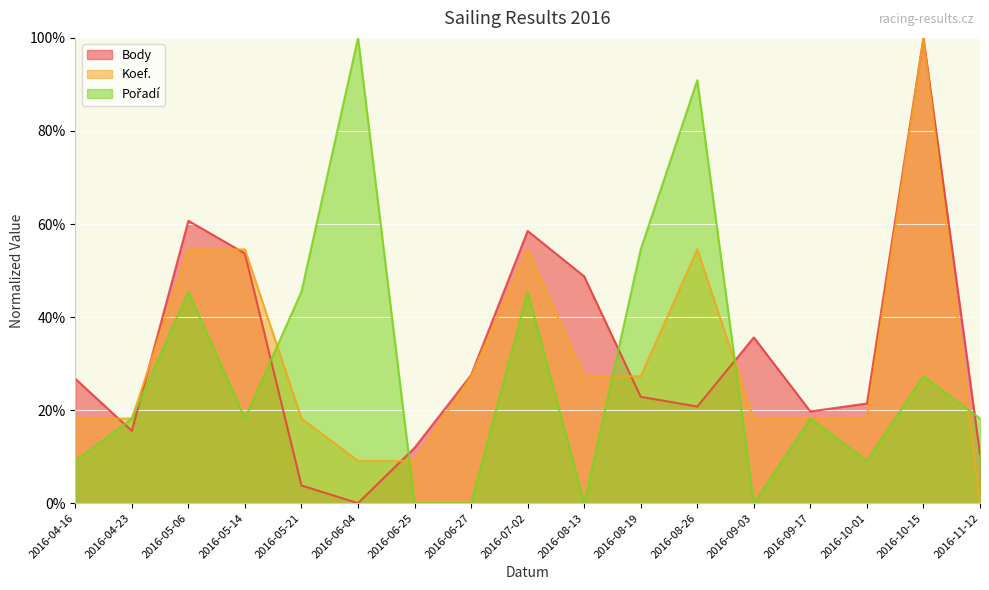

What is the label of the 5th point from the right?

2016-09-03